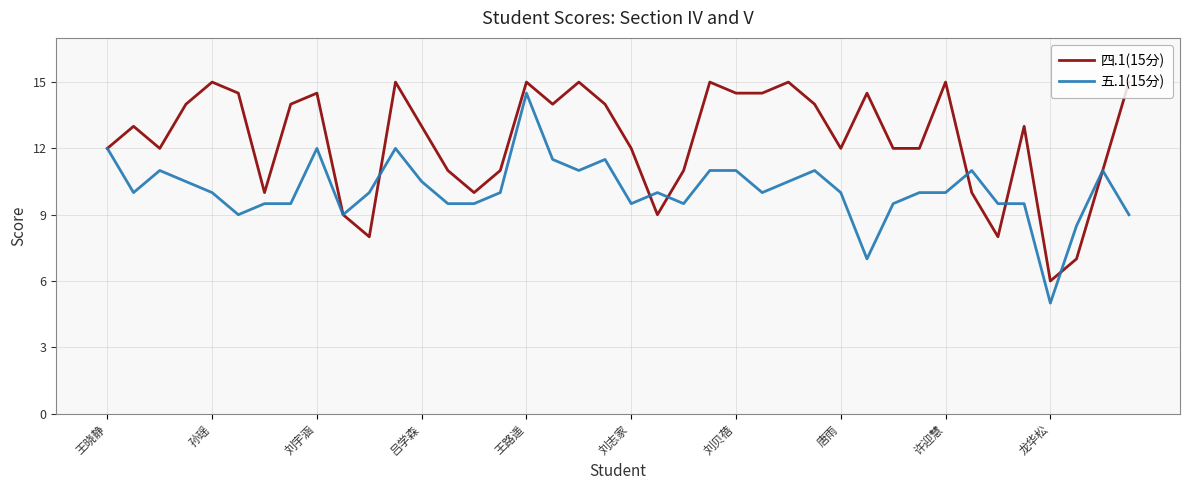

Which series has the largest total across all categories?

四.1(15分)